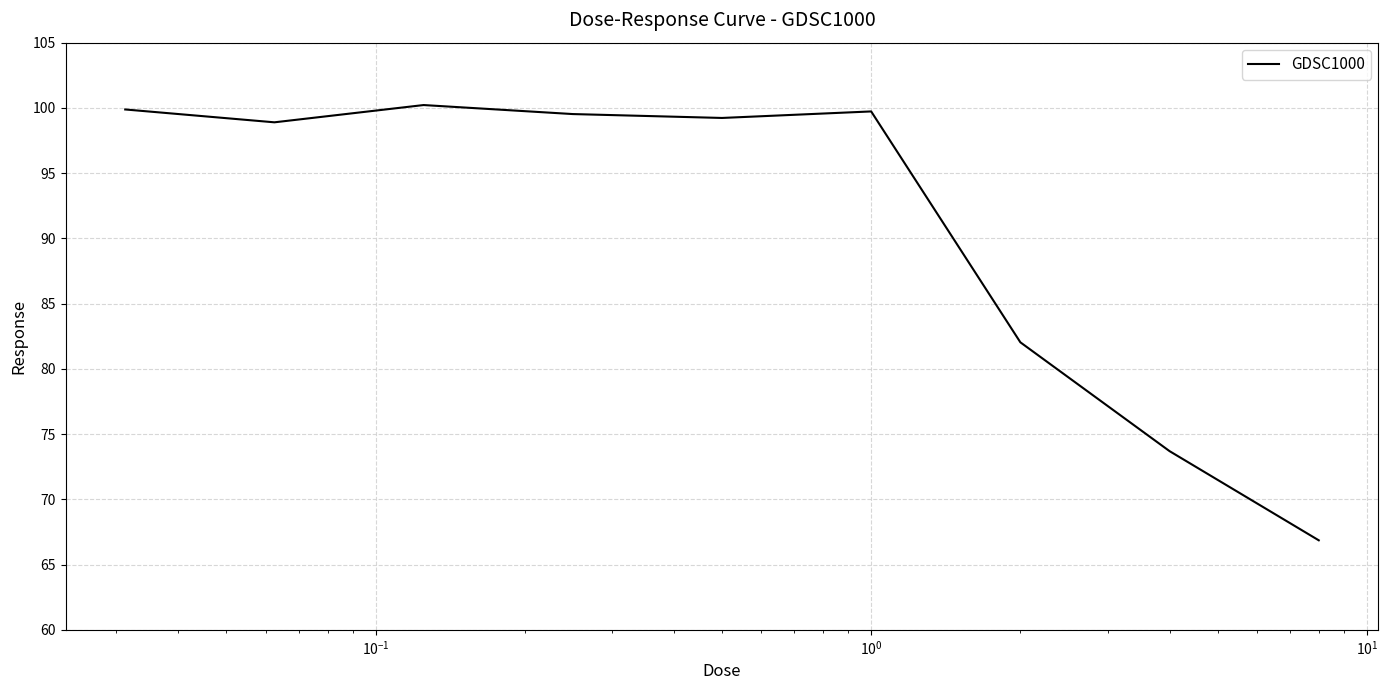

What is the maximum value shown in the chart?

100.2